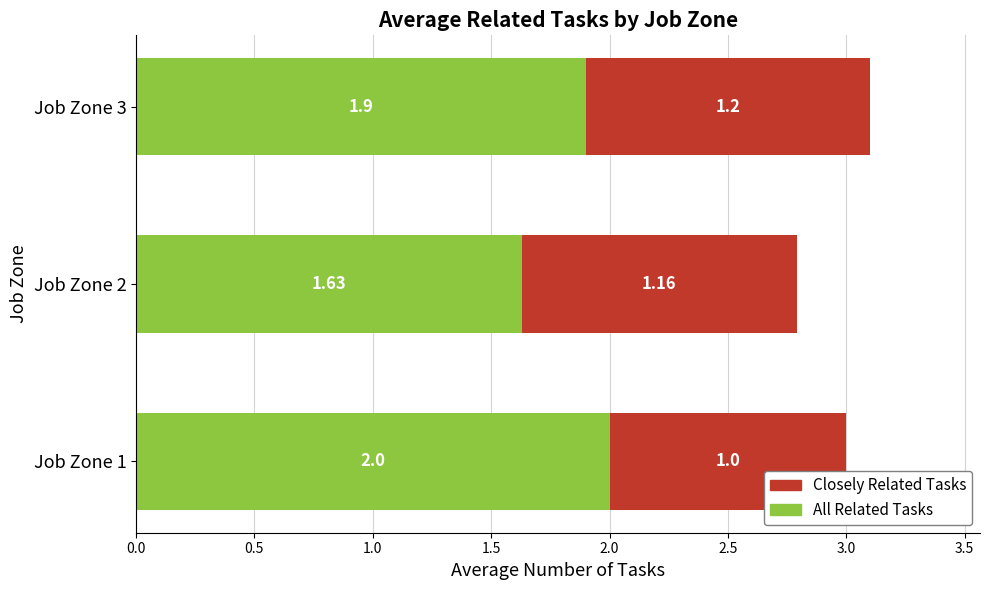

At which category is the sum across all series the highest?

Job Zone 3